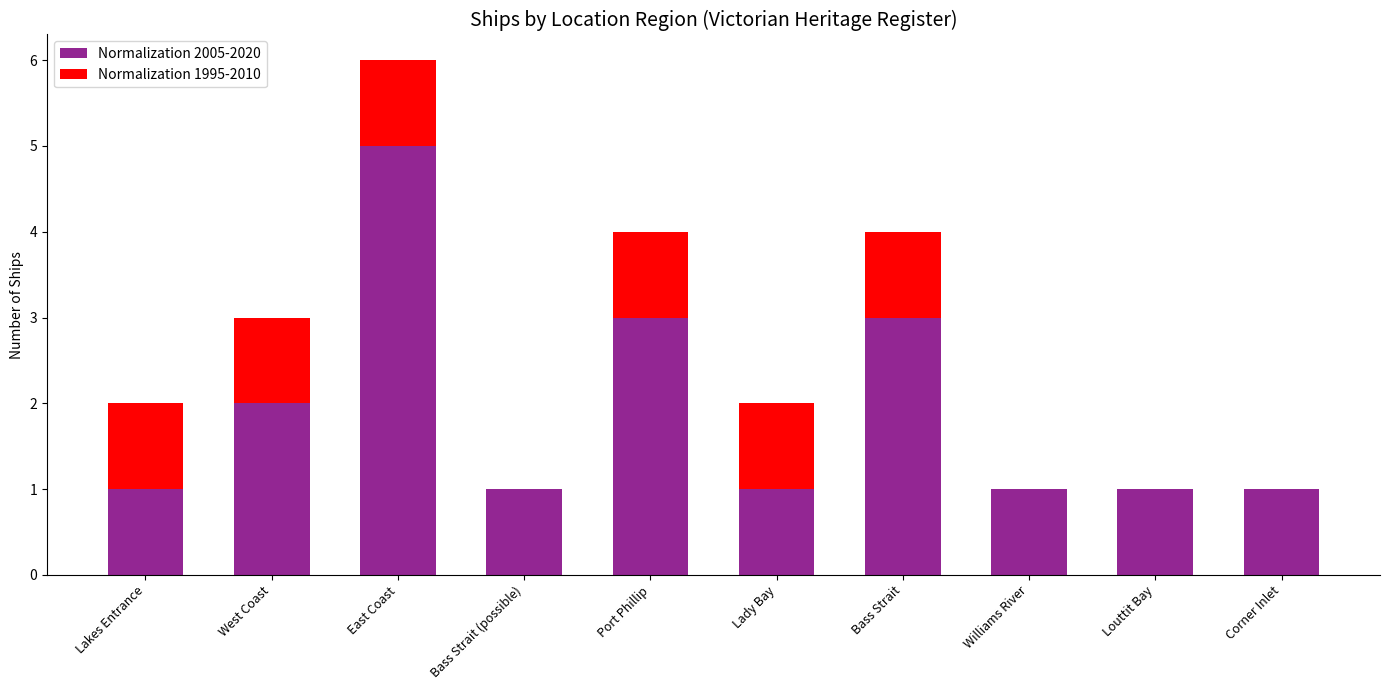

What is the total value across all series at East Coast?

6